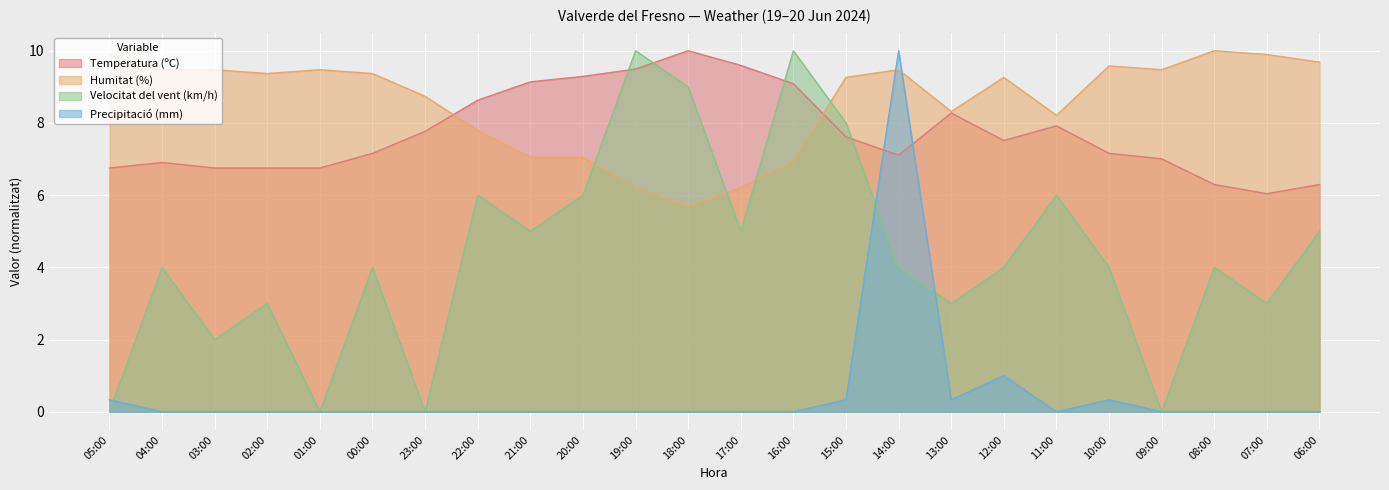

List the labels in order of Humitat (%) value, largest first.

08:00, 05:00, 07:00, 06:00, 10:00, 04:00, 03:00, 01:00, 14:00, 09:00, 02:00, 00:00, 15:00, 12:00, 23:00, 13:00, 11:00, 22:00, 21:00, 20:00, 16:00, 19:00, 17:00, 18:00